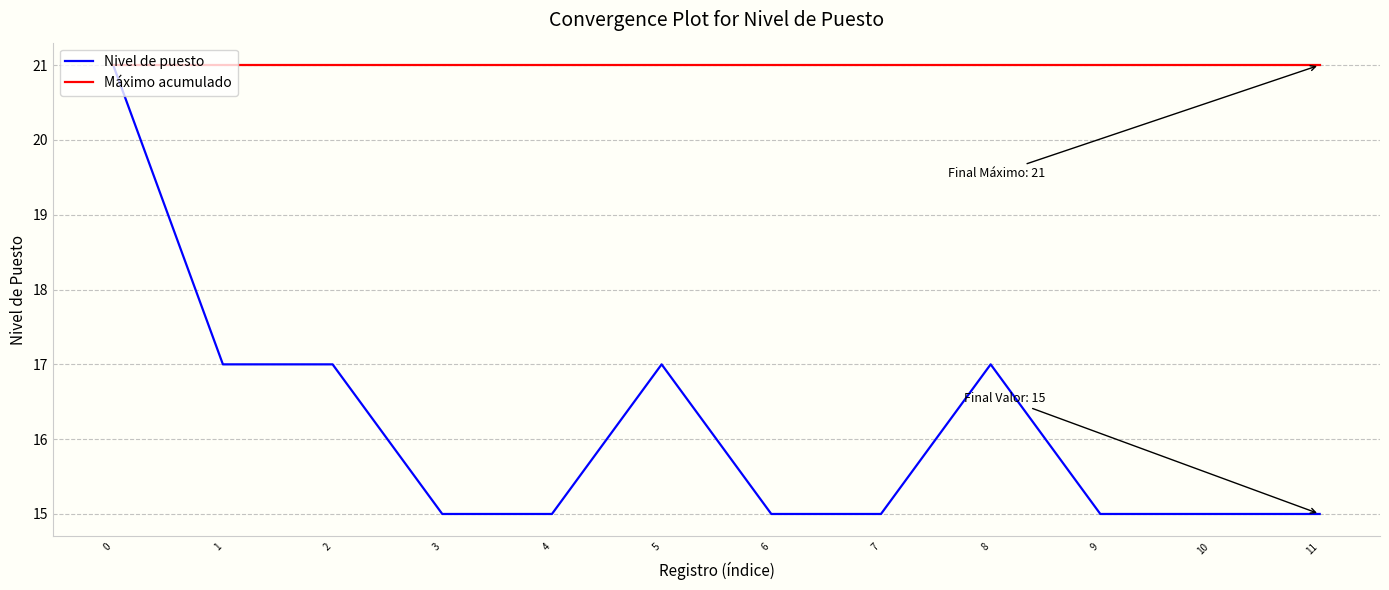

What is the smallest value displayed?

15